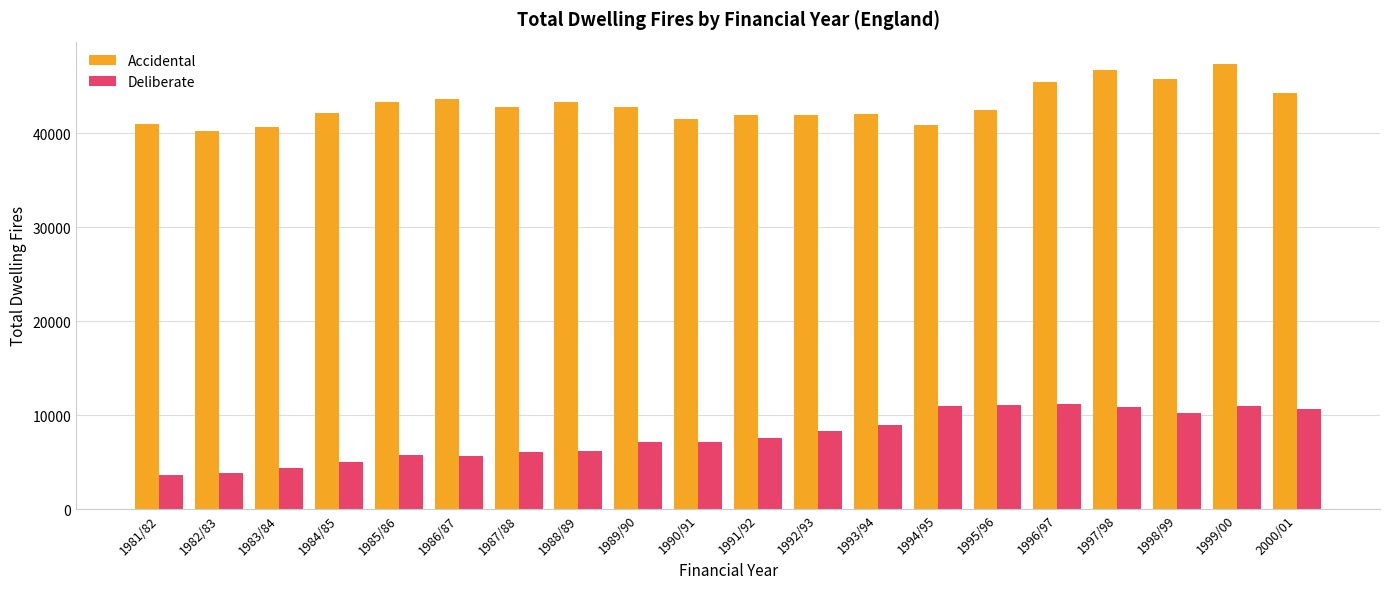

What is the label of the 13th bar from the left?

1993/94